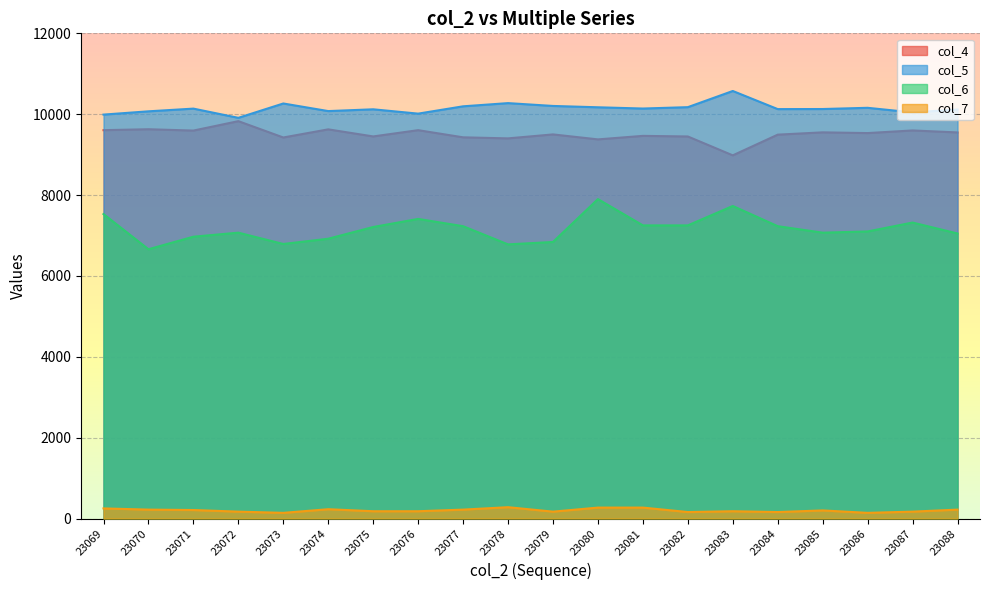

True or false: col_4 and col_5 intersect in this chart.

False